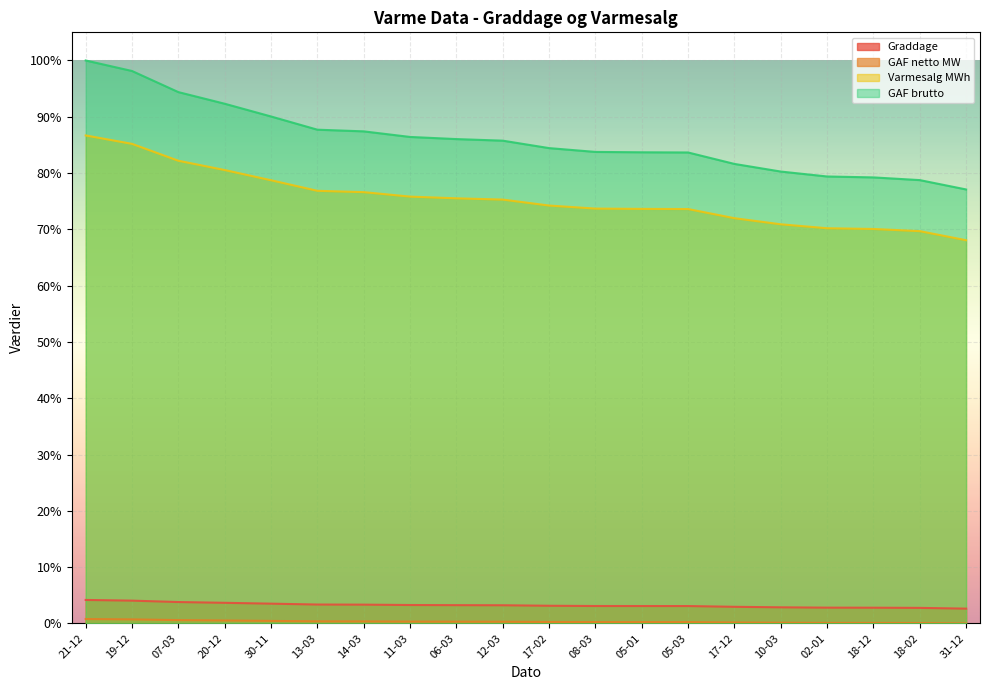

List the series in order of their peak value, highest first.

GAF brutto, Varmesalg MWh, Graddage, GAF netto MW